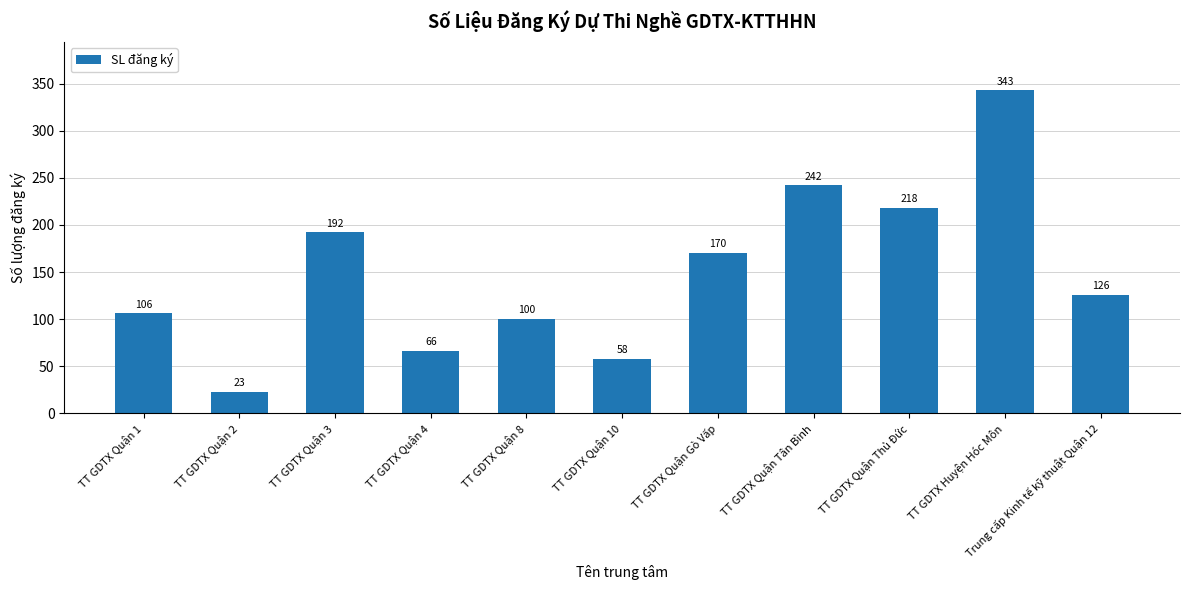

What is the minimum value shown in the chart?

23